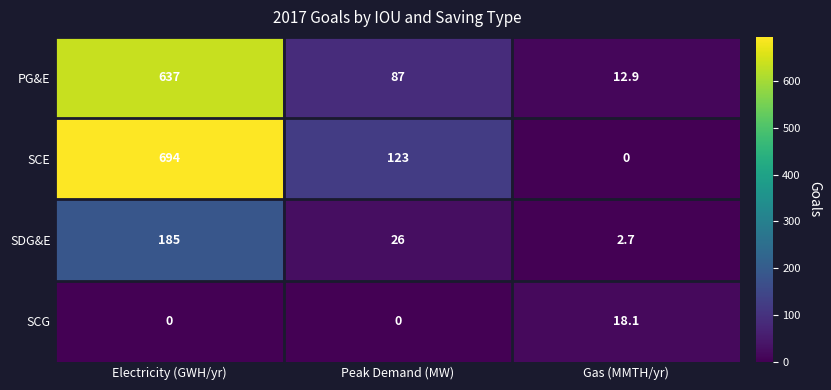

What value does the SCG series have at Gas (MMTH/yr)?

18.1